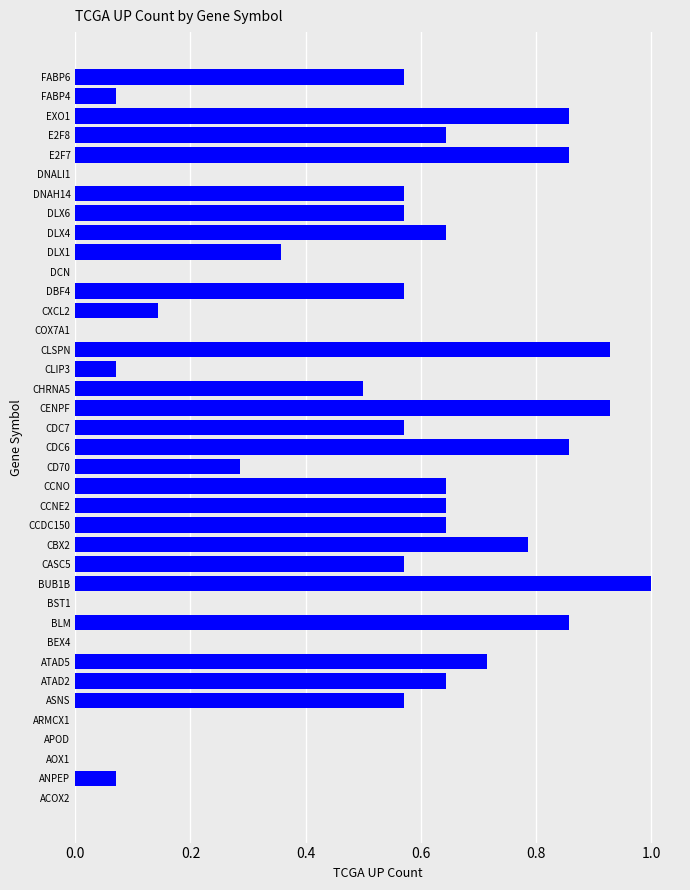

What is the sum of all values?

17.1